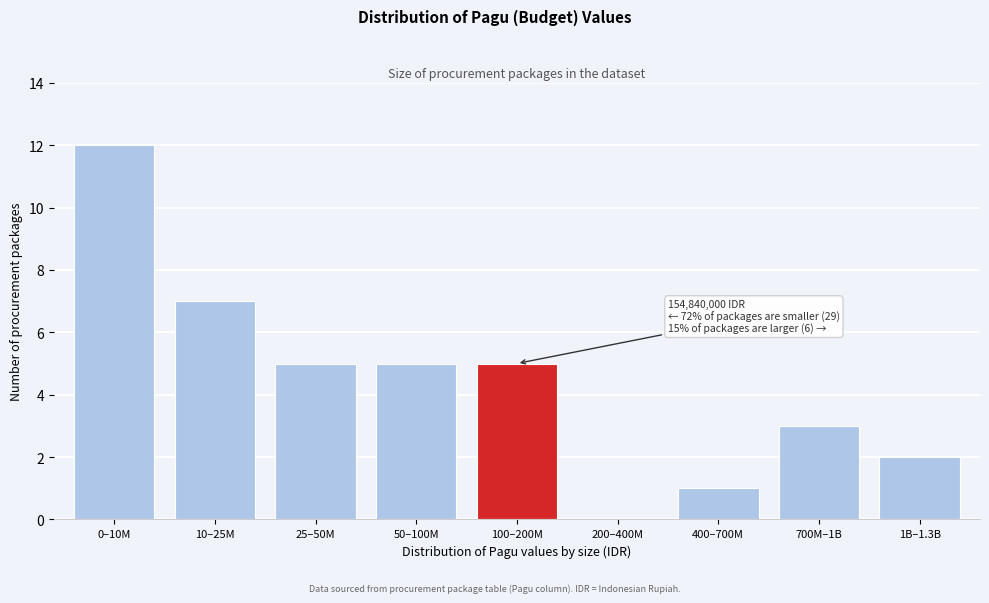

Reading right to left, what are all the values shown in this chart?

1B–1.3B=2	700M–1B=3	400–700M=1	200–400M=0	100–200M=5	50–100M=5	25–50M=5	10–25M=7	0–10M=12